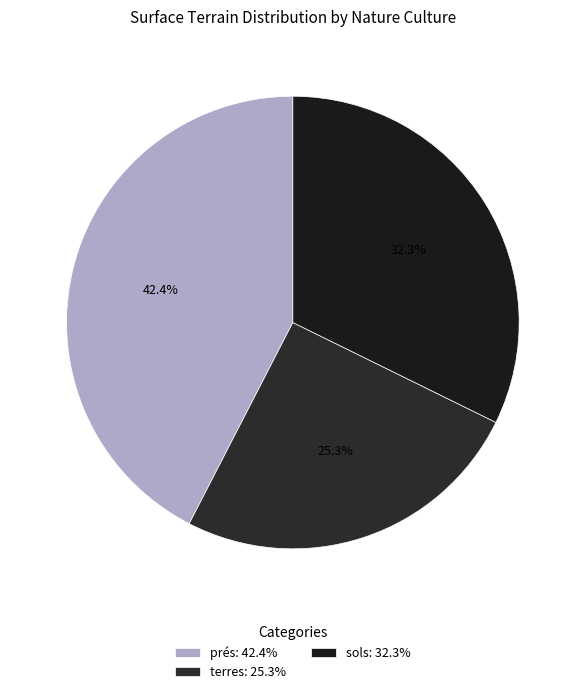

Which category has the smallest portion of the pie?

terres: 25.3%